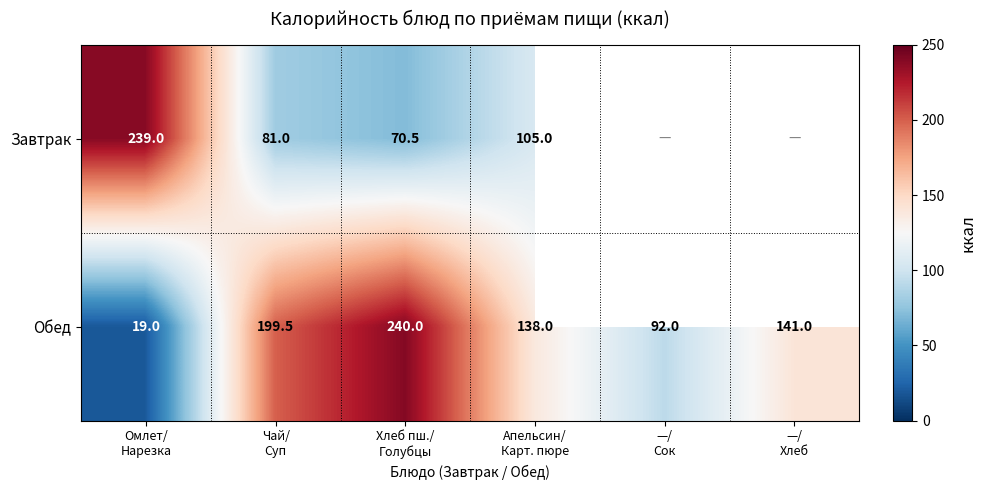

Between Хлеб пш./
Голубцы and —/
Хлеб, which is larger?

—/
Хлеб